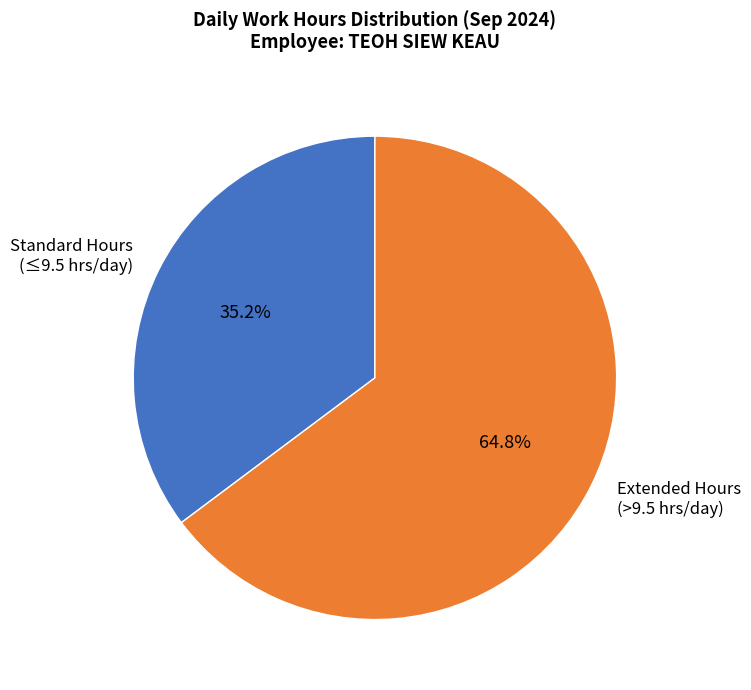

Which category has the smallest portion of the pie?

Standard Hours (≤9.5 hrs/day)